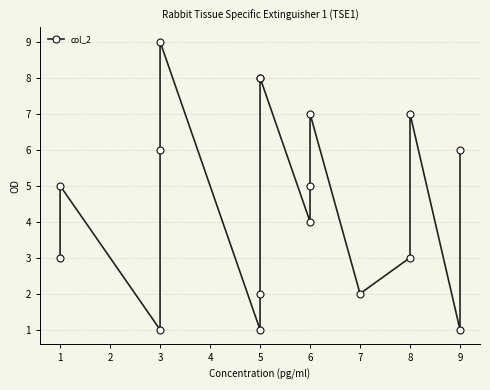

Is this an area chart (filled region under the line)?

No